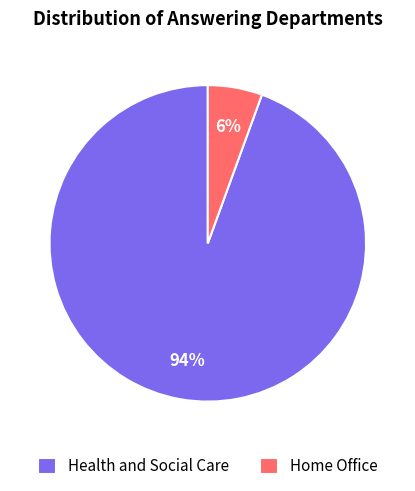

Which slice is the smallest?

Home Office